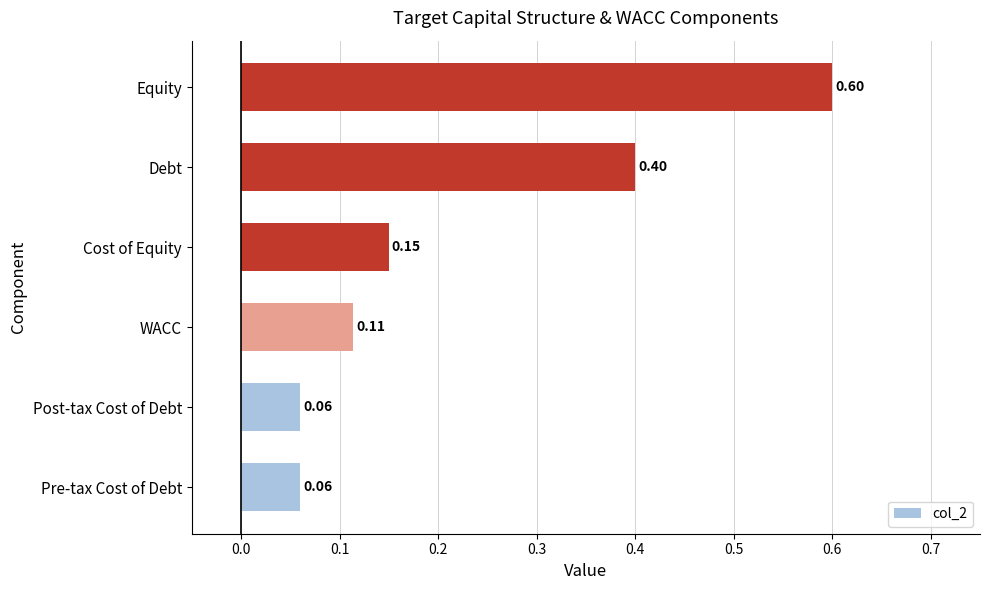

What is the sum of all values?

1.4